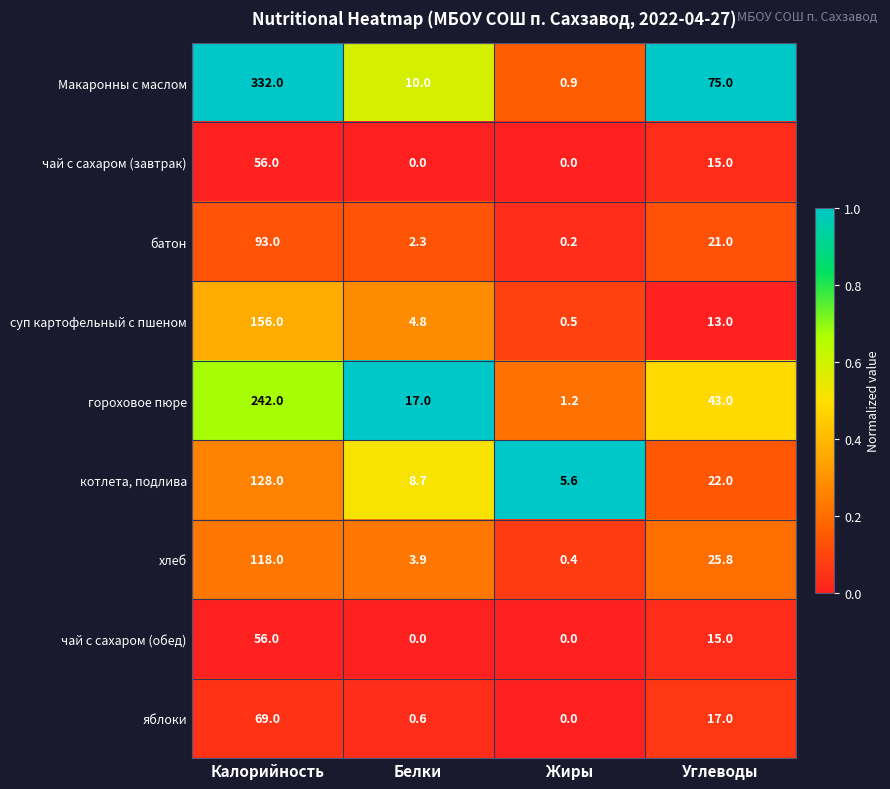

How many distinct data groups are displayed?

9